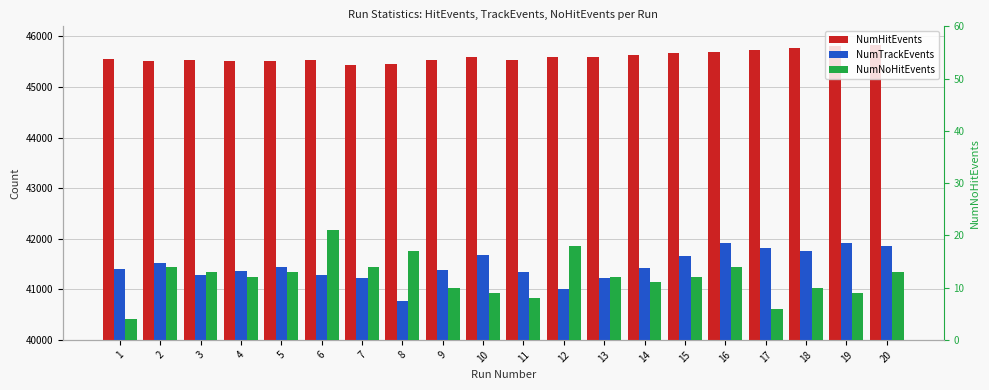

Reading right to left, list all the values displayed in this chart.

NumHitEvents: 20=45839	19=45804	18=45773	17=45725	16=45687	15=45681	14=45626	13=45593	12=45591	11=45542	10=45592	9=45534	8=45465	7=45432	6=45528	5=45508	4=45507	3=45536	2=45515	1=45561
NumTrackEvents: 20=41866	19=41907	18=41759	17=41824	16=41921	15=41654	14=41425	13=41233	12=40997	11=41339	10=41669	9=41386	8=40777	7=41225	6=41275	5=41440	4=41360	3=41278	2=41528	1=41402
NumNoHitEvents: 20=13	19=9	18=10	17=6	16=14	15=12	14=11	13=12	12=18	11=8	10=9	9=10	8=17	7=14	6=21	5=13	4=12	3=13	2=14	1=4